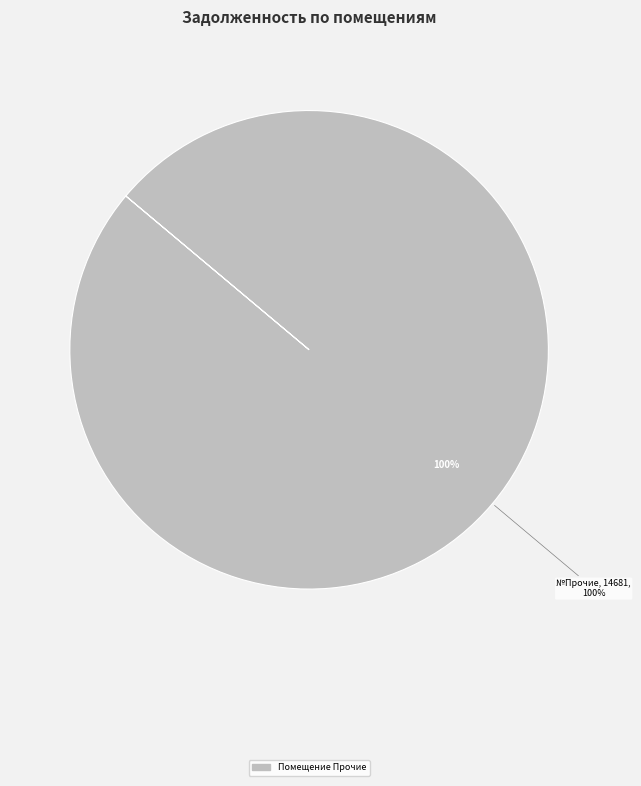

Is the sum of 17 and 8 greater than half?

No